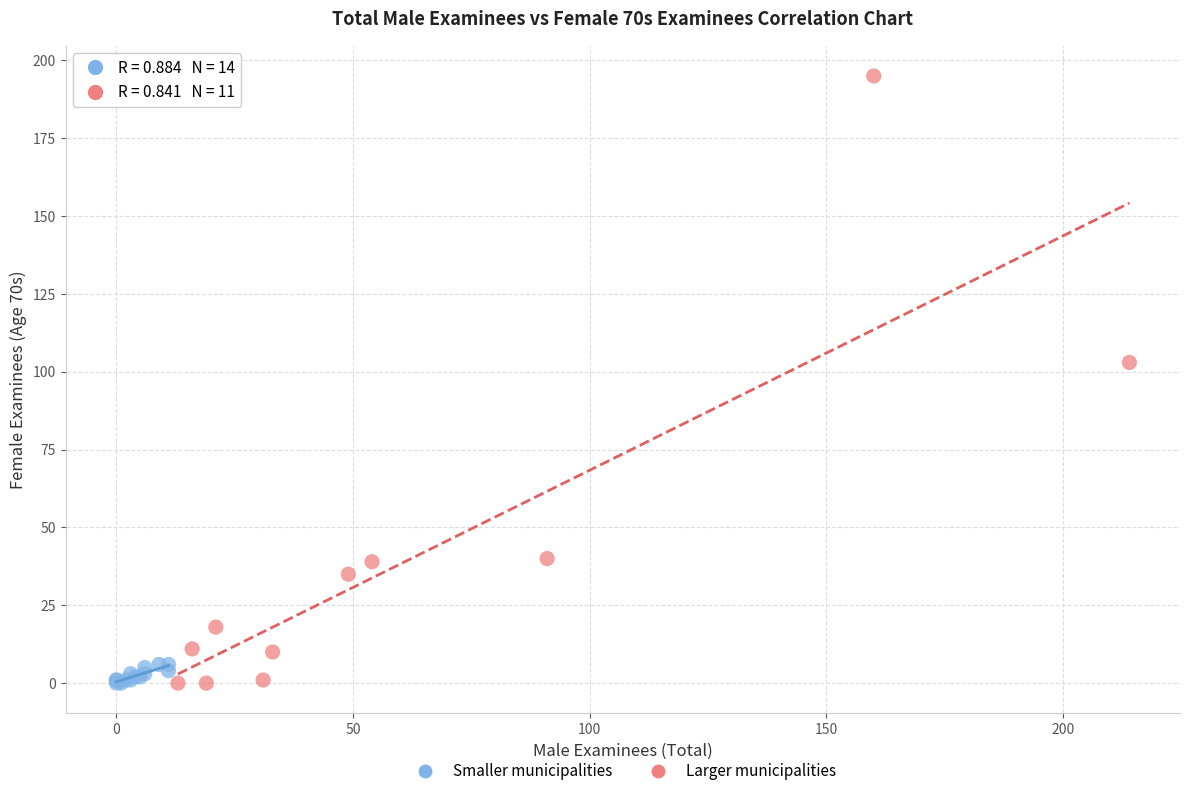

Which series reaches the maximum Y coordinate?

Larger municipalities